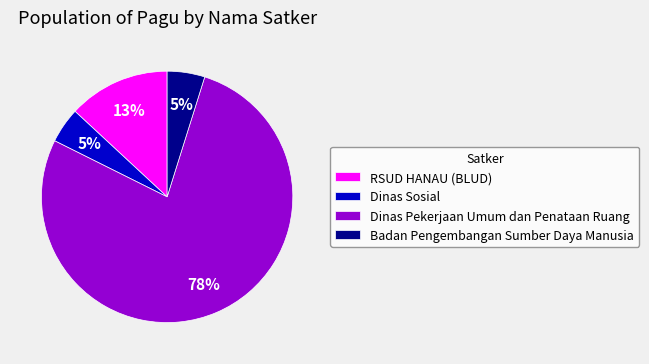

To the nearest percent, what is the difference between the RSUD HANAU (BLUD) and Badan Pengembangan Sumber Daya Manusia slice percentages?

8%